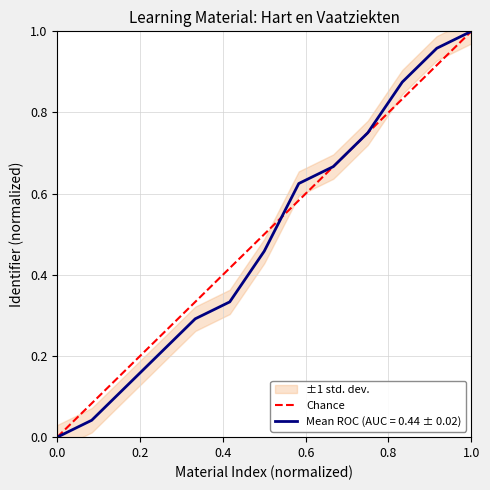

What is the maximum value shown in the chart?

1.0